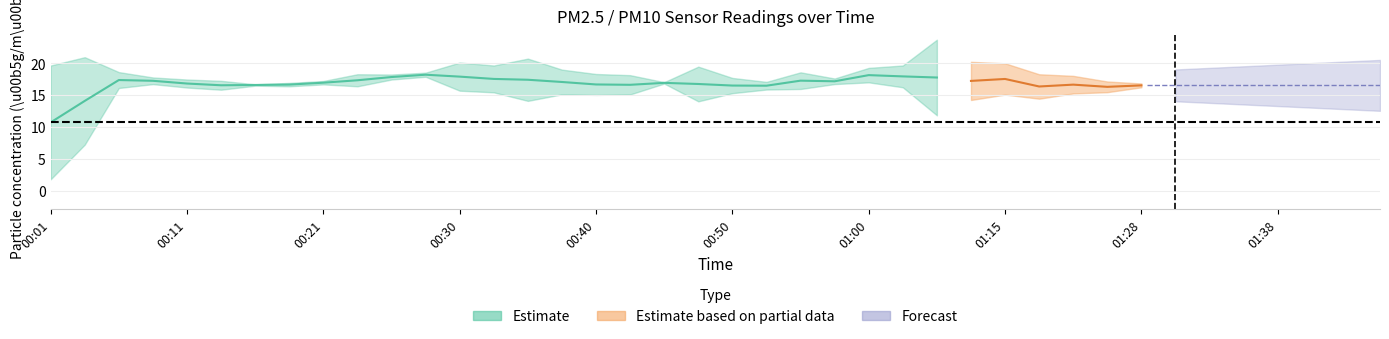

Where is the first local minimum for P2?

00:16